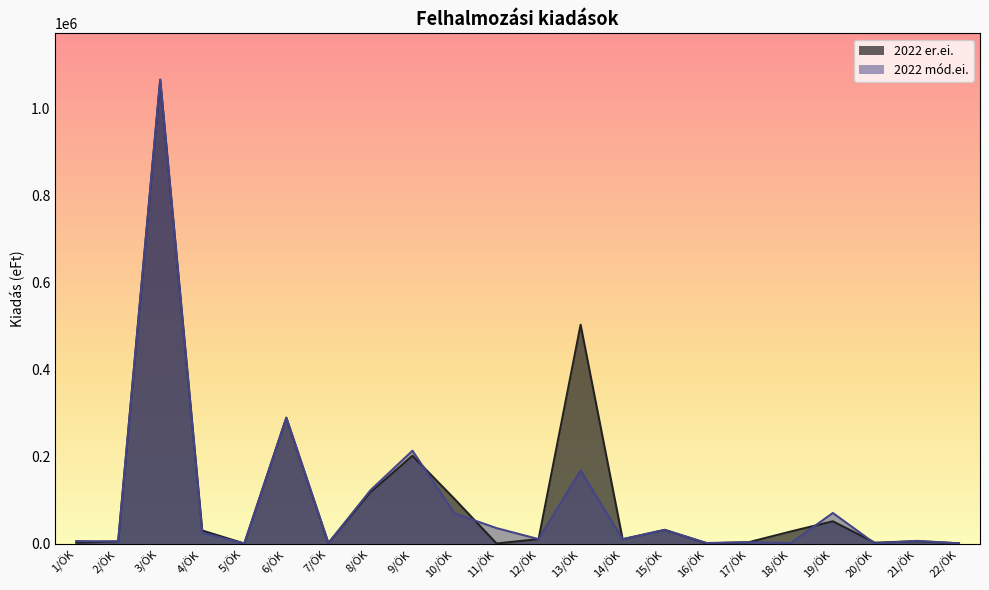

How many values in the 2022 mód.ei. series are below 10195?

11